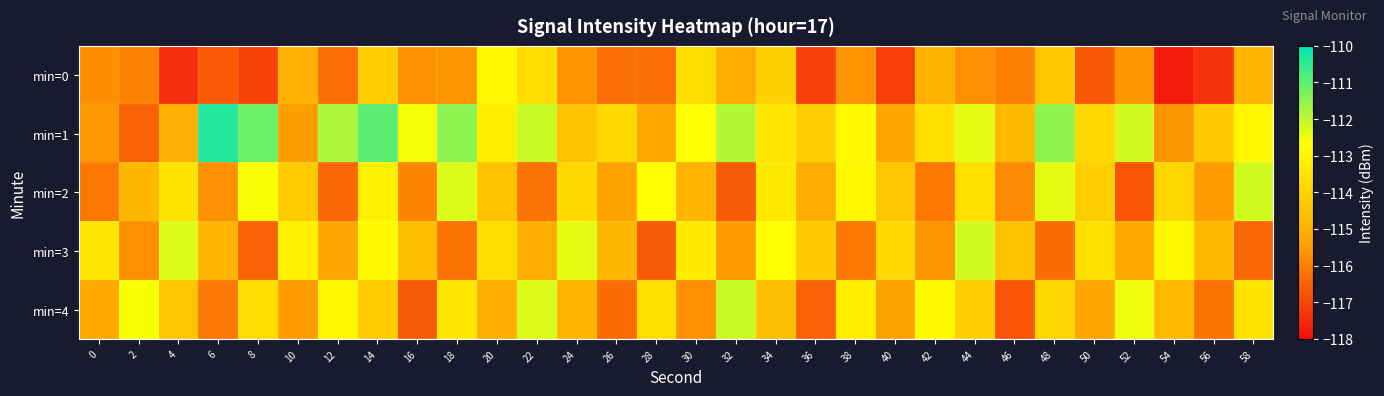

What is the difference between the highest and lowest values at 42?

3.3